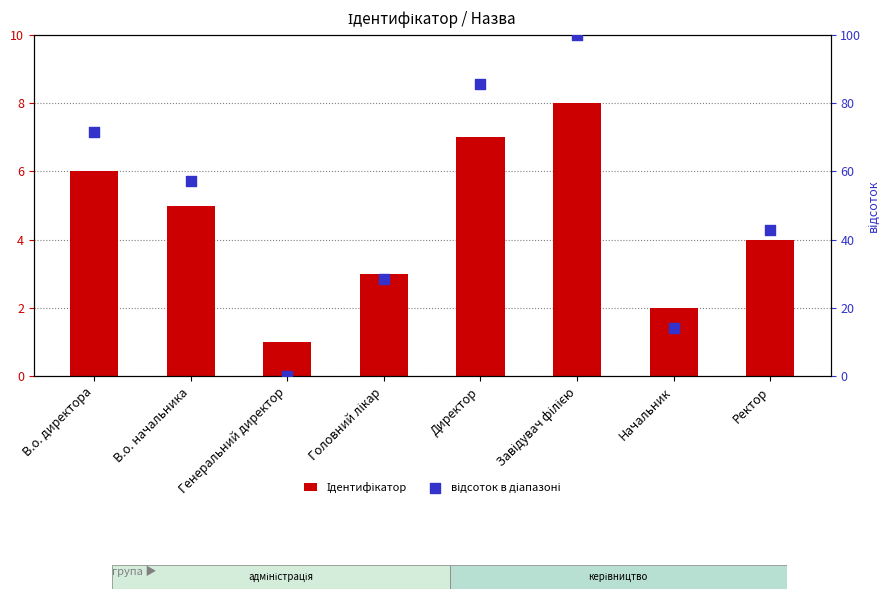

What is the total value across all series at Ректор?

46.9